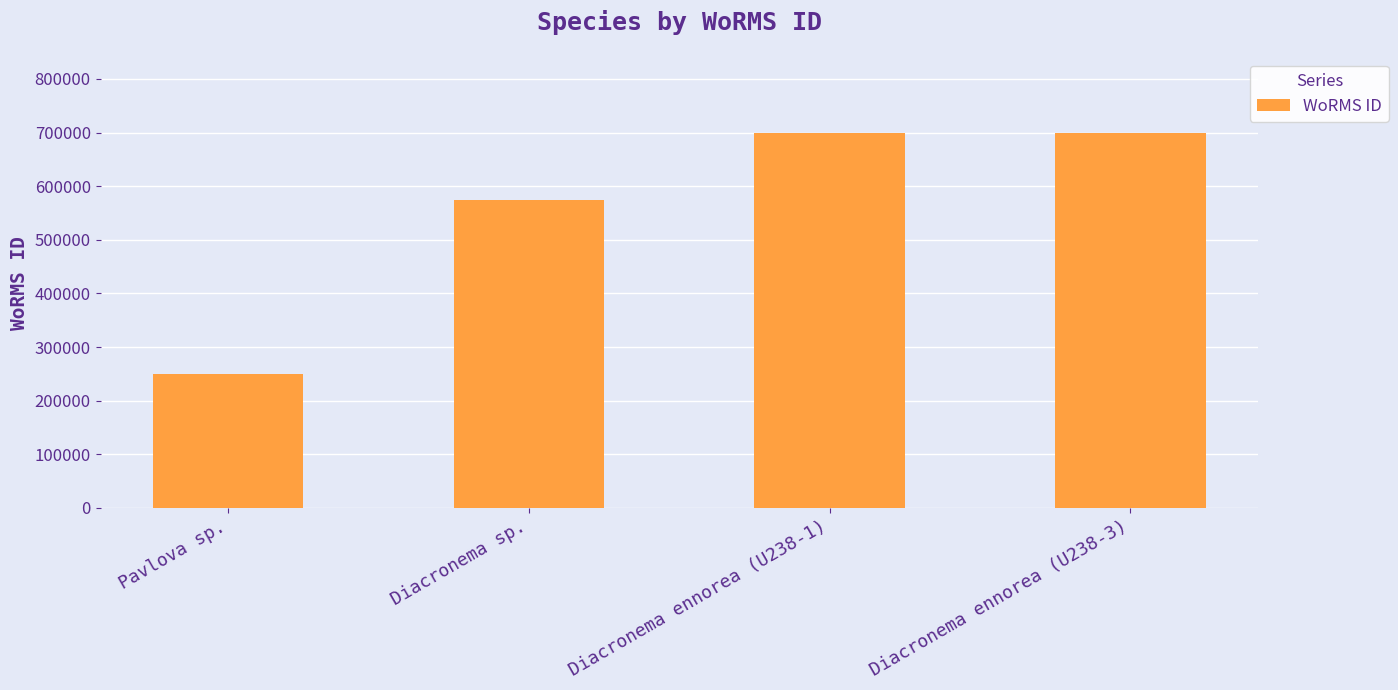

Reading left to right, extract all data points from this chart.

Pavlova sp.=249731	Diacronema sp.=573853	Diacronema ennorea (U238-1)=699620	Diacronema ennorea (U238-3)=699620